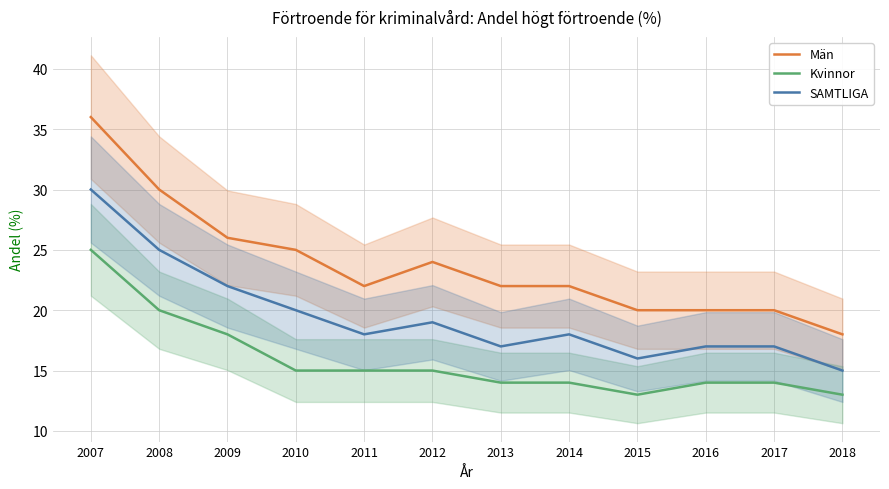

What is the difference between the maximum and second lowest values in the SAMTLIGA series?

14